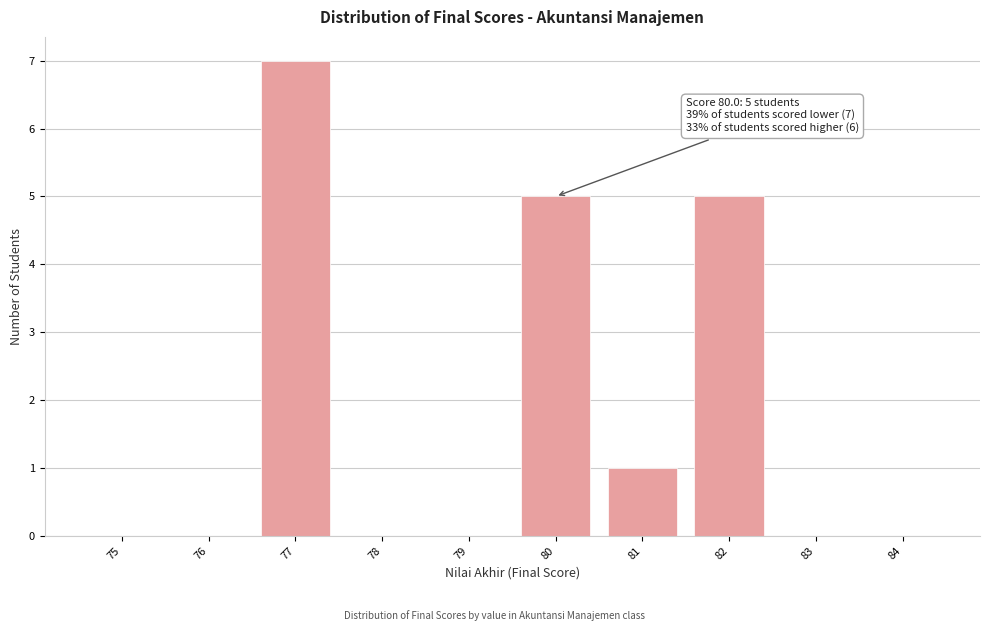

What is the sum of all values?

18